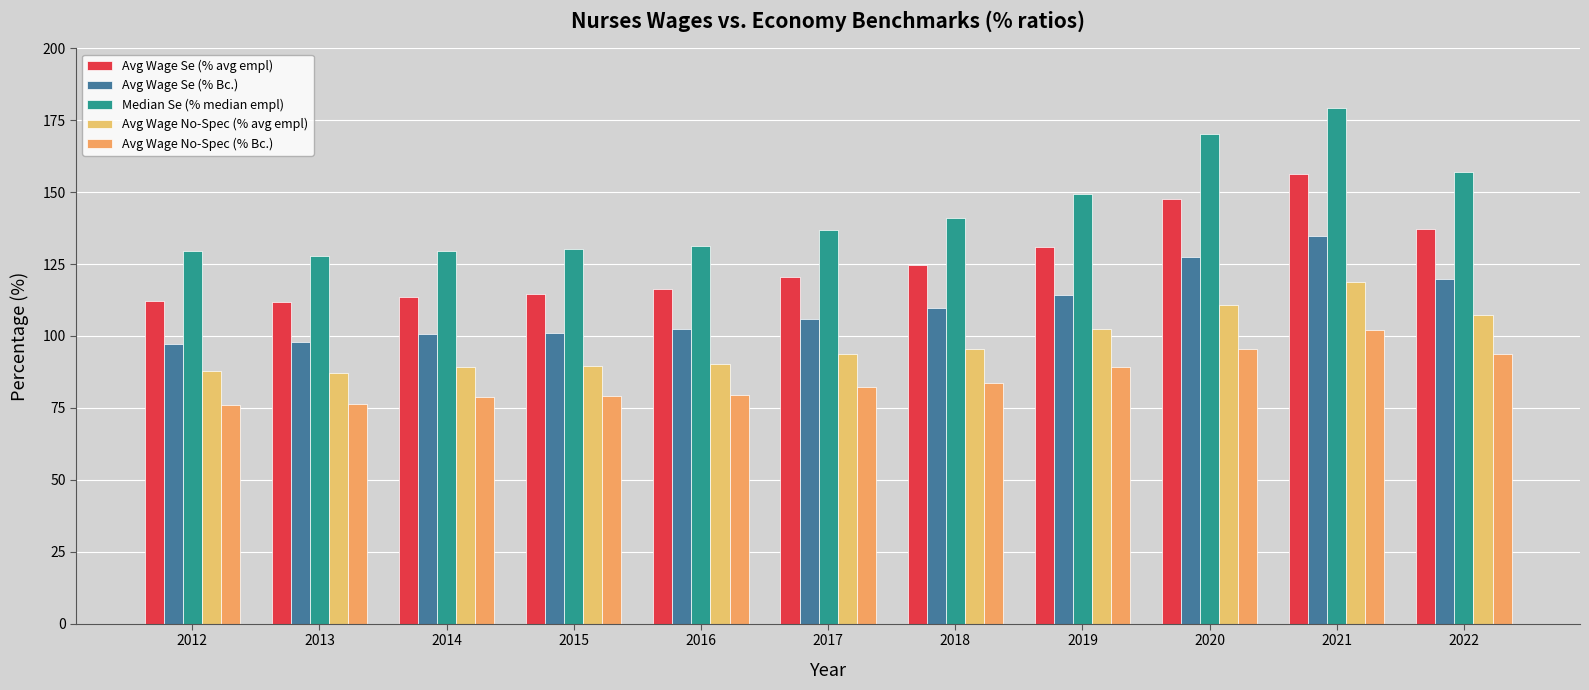

Which has a higher value, 2015 or 2017?

2017